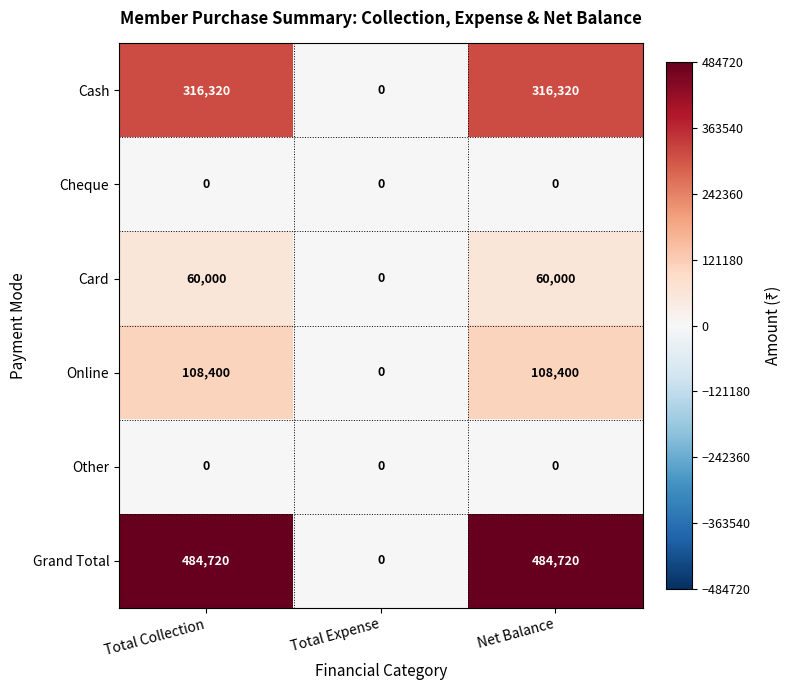

Reading left to right, transcribe all the data shown in this chart.

Cash: Total Collection=316320	Total Expense=0	Net Balance=316320
Cheque: Total Collection=0	Total Expense=0	Net Balance=0
Card: Total Collection=60000	Total Expense=0	Net Balance=60000
Online: Total Collection=108400	Total Expense=0	Net Balance=108400
Other: Total Collection=0	Total Expense=0	Net Balance=0
Grand Total: Total Collection=484720	Total Expense=0	Net Balance=484720